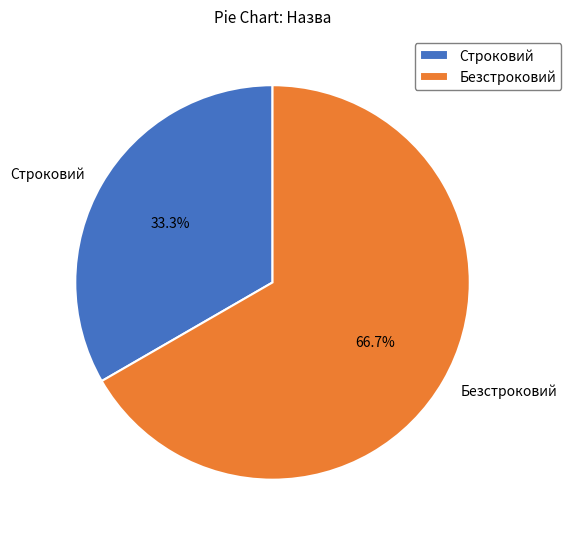

Rank the categories by value from lowest to highest.

Строковий, Безстроковий